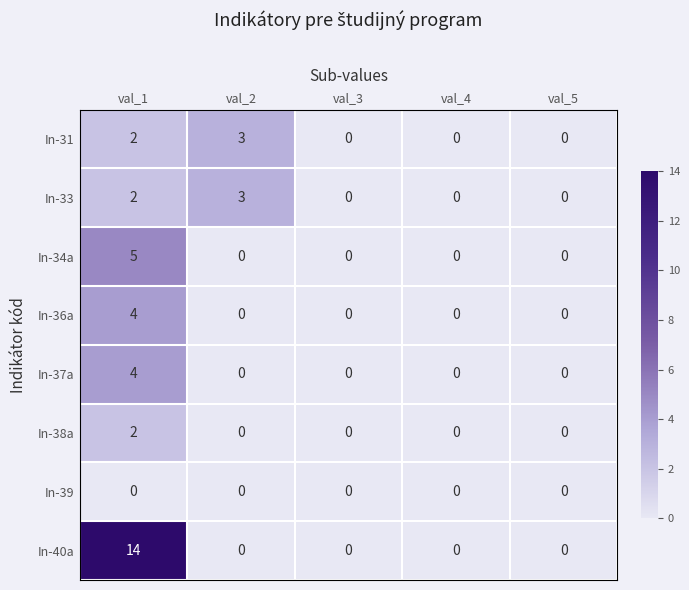

The In-34a series shows 1 at val_1. True or false?

False